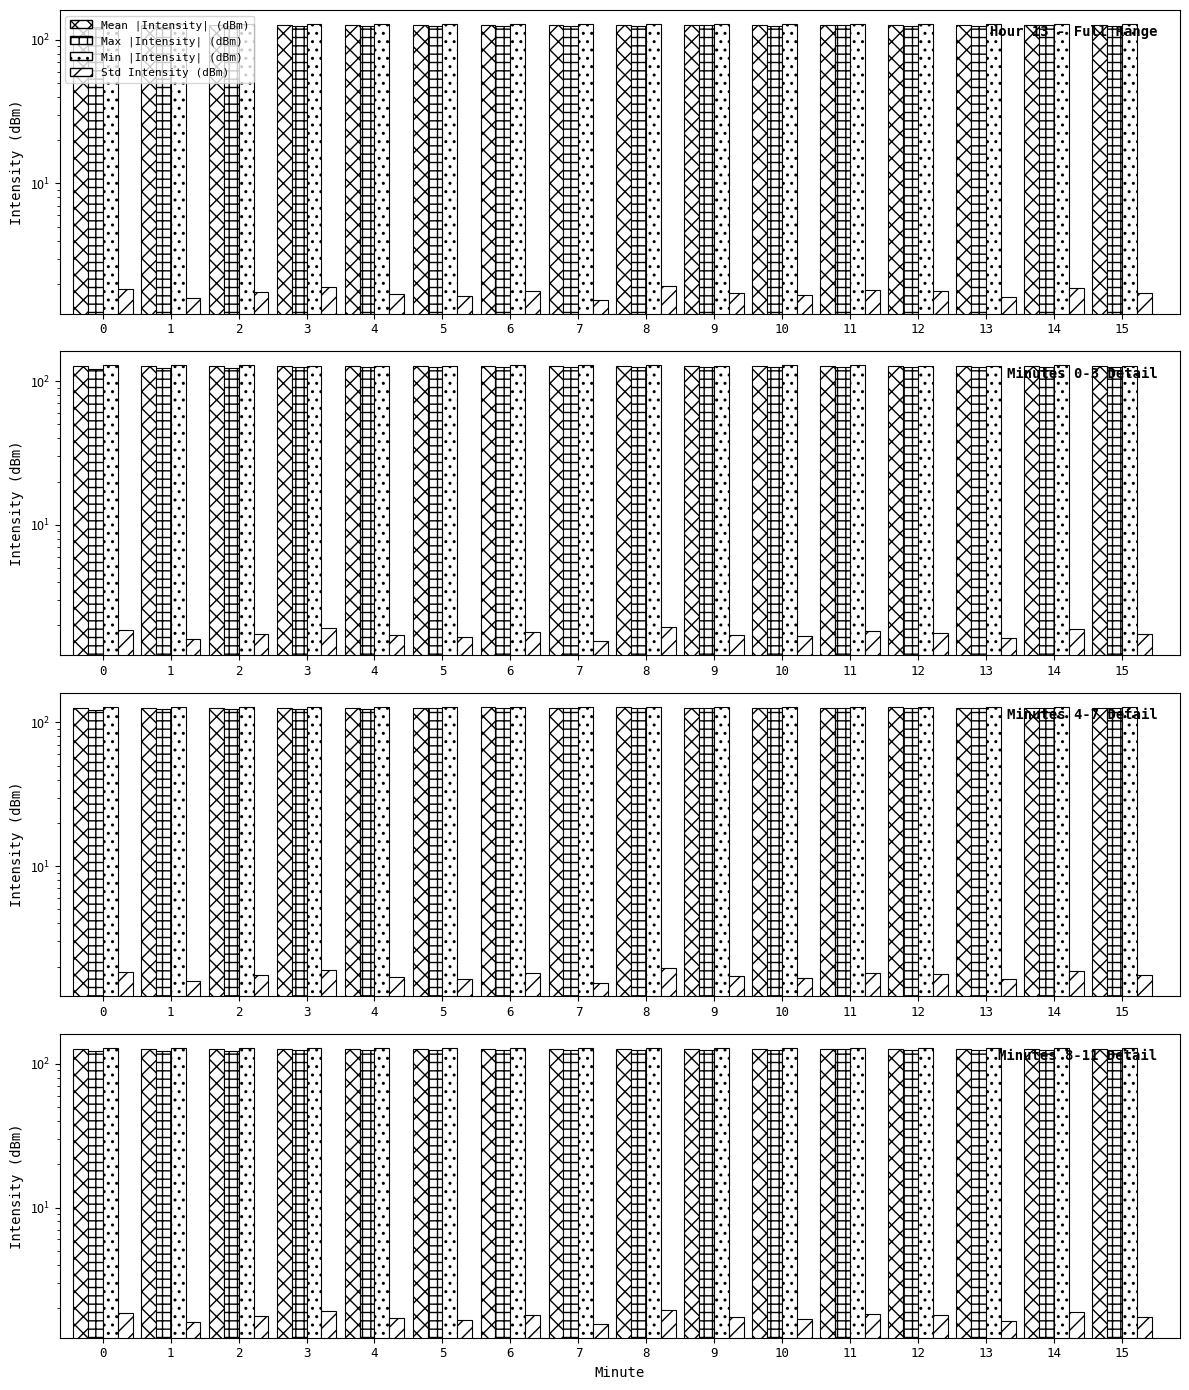

What is the value of the Max |Intensity| (dBm) bar at the 7th from the left?

125.2